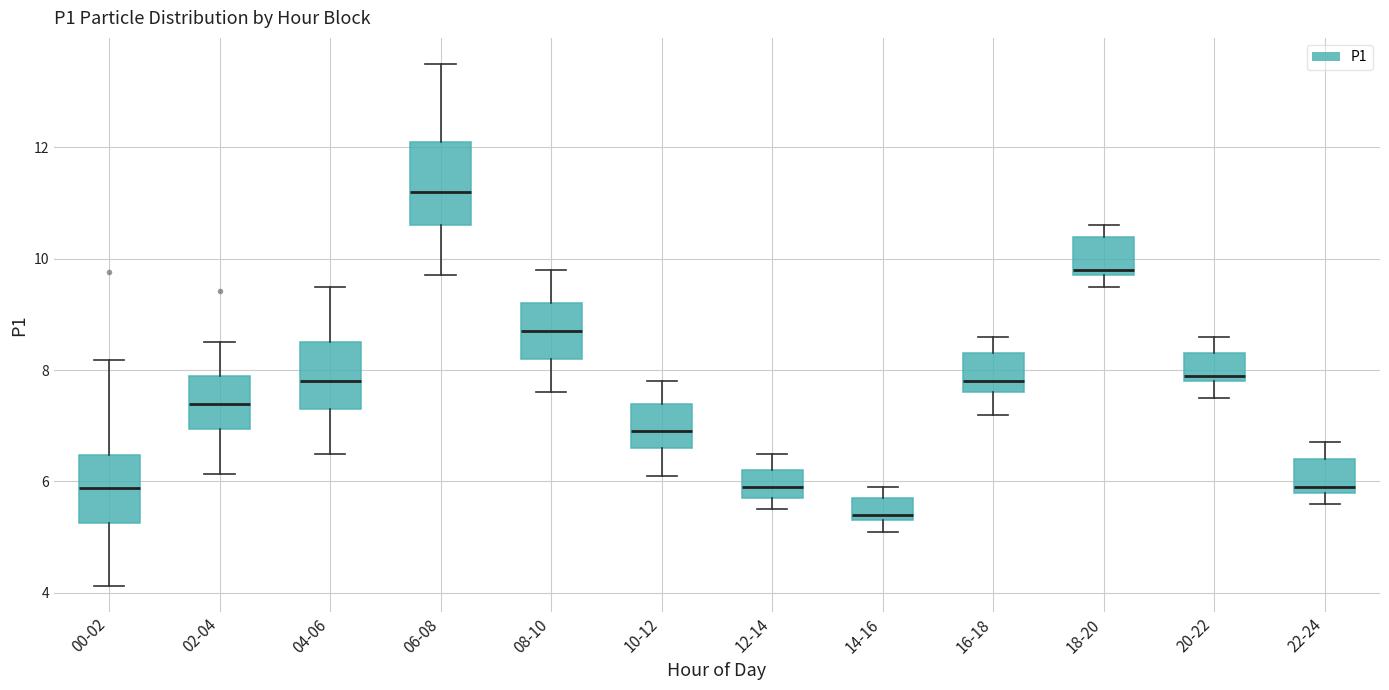

Where is the upper edge of the box for 04-06 on the y-axis? The values are not printed on the chart, so give them approximately, as read against the axis.

8.6